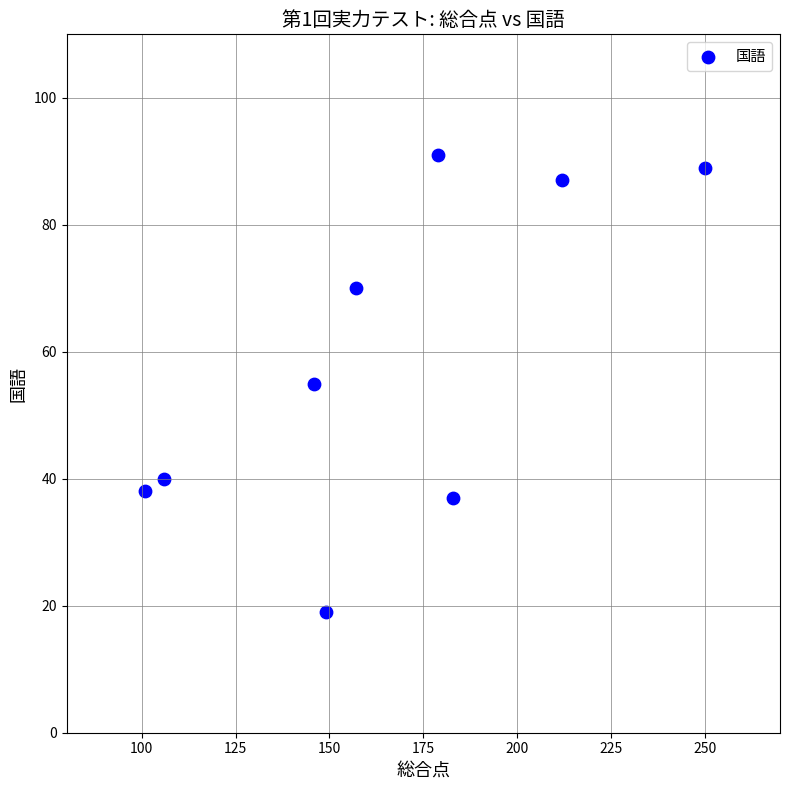

What is the average Y value?

58